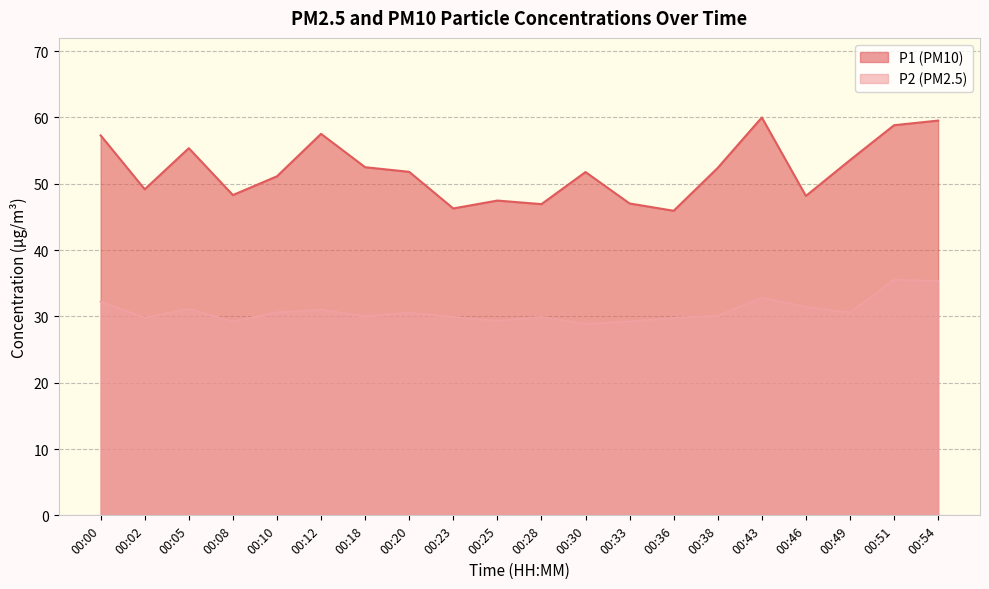

Which label corresponds to the smallest value in the chart?

00:30